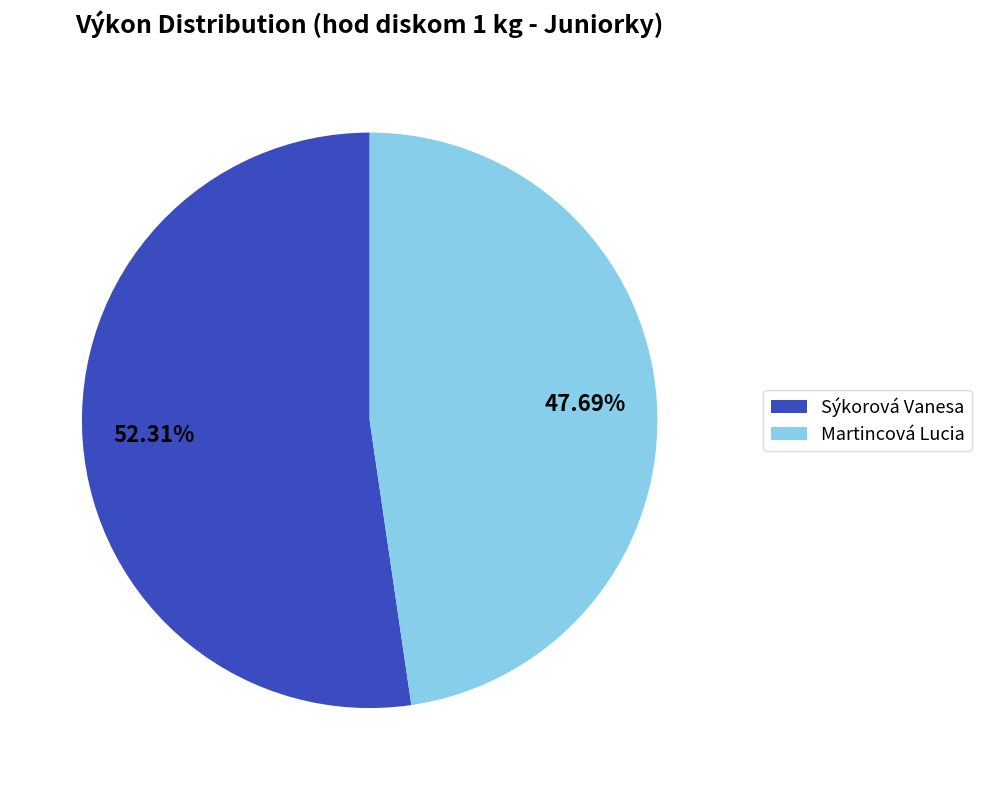

To the nearest percent, what is the difference between the Martincová Lucia and Sýkorová Vanesa slice percentages?

5%